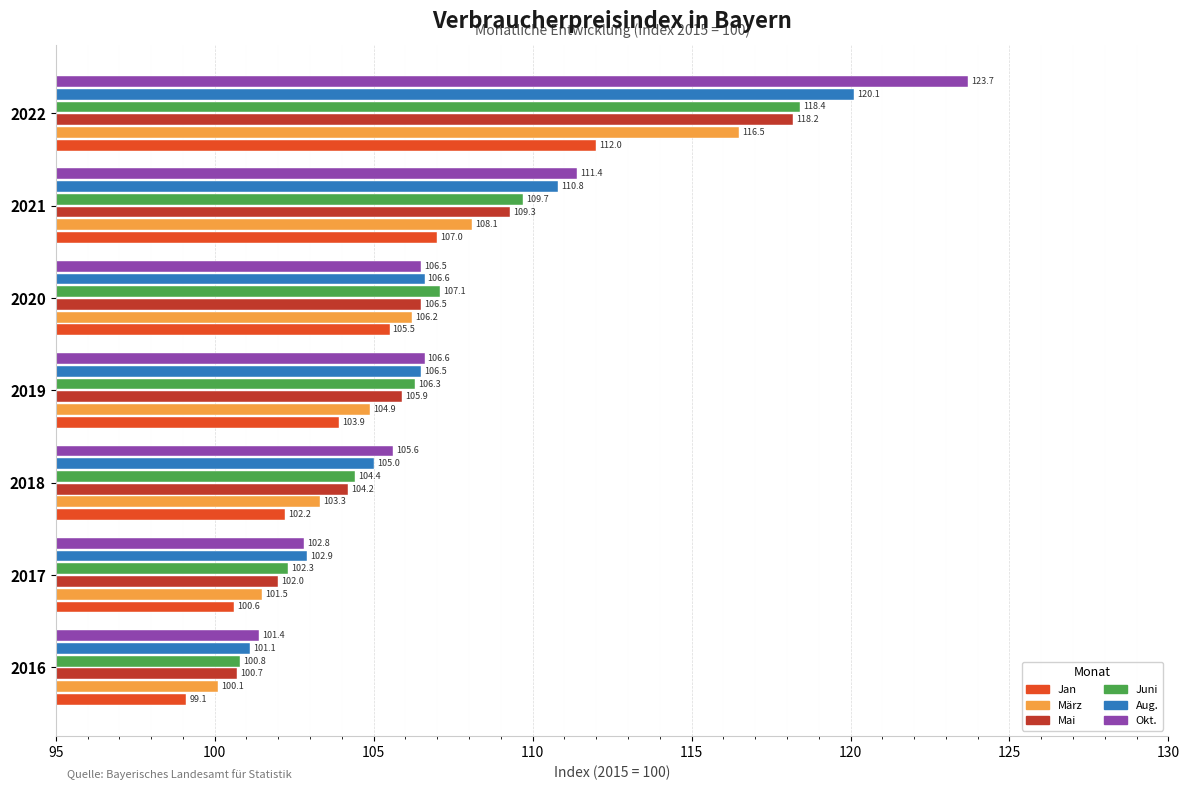

What is the total value across all series at 2022?

708.9